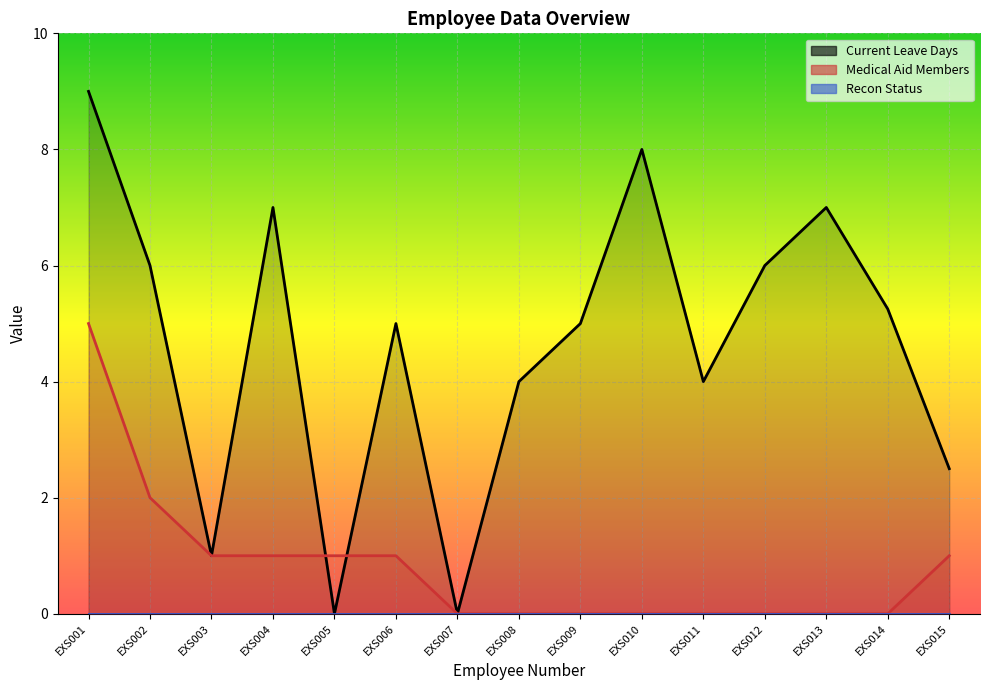

How many lines are shown in the chart?

2